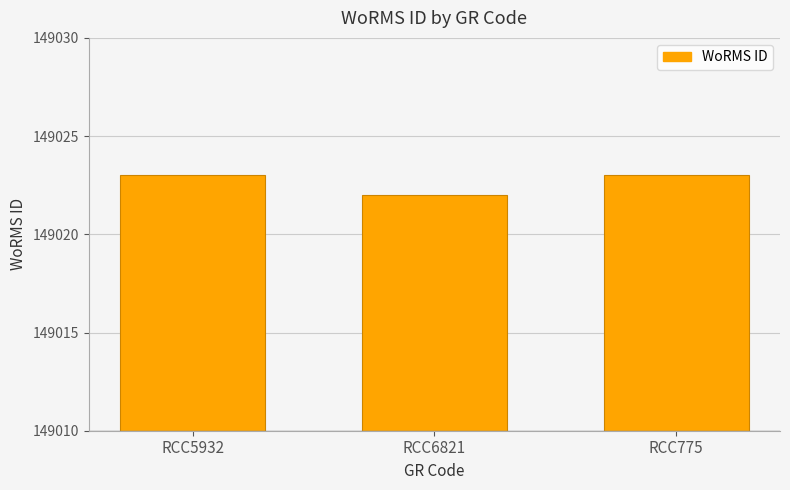

What is the approximate value at RCC6821?

149022